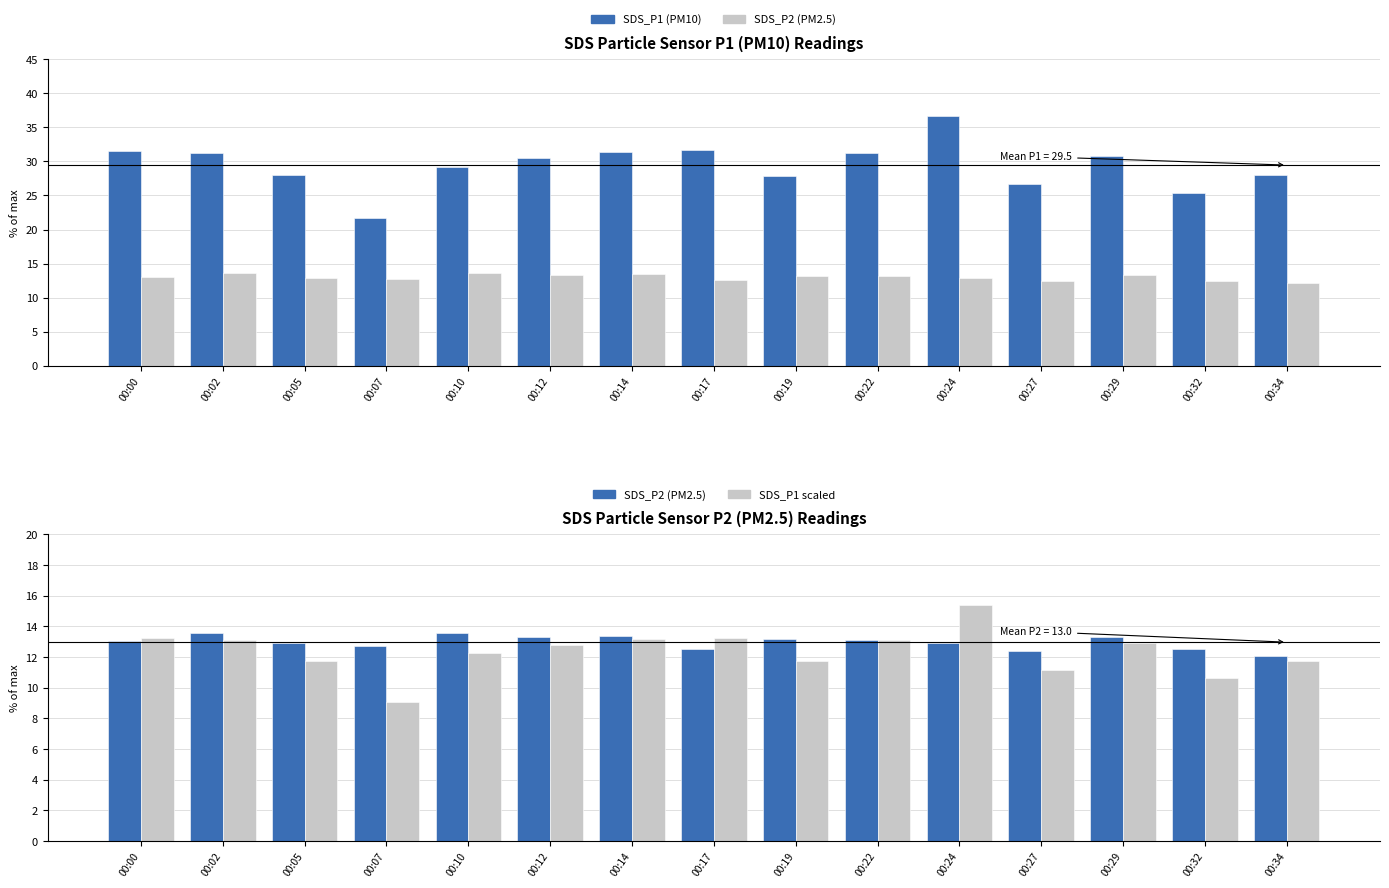

How many data points in SDS_P1 (PM10) are above 30?

8